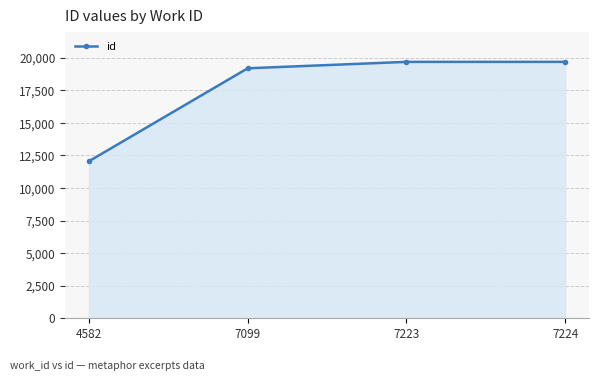

Which category has the lowest value across all series?

4582